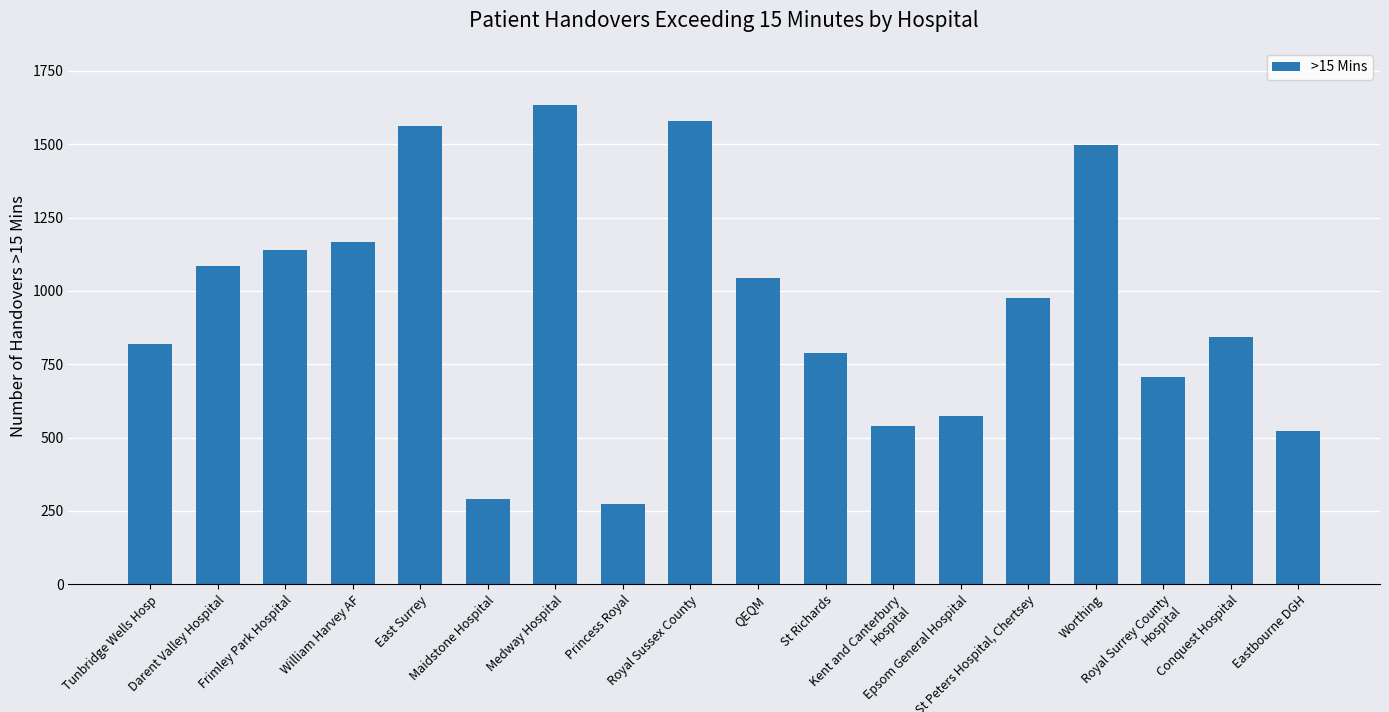

Reading left to right, extract all data points from this chart.

Tunbridge Wells Hosp=820	Darent Valley Hospital=1084	Frimley Park Hospital=1141	William Harvey AF=1166	East Surrey=1562	Maidstone Hospital=291	Medway Hospital=1633	Princess Royal=275	Royal Sussex County=1580	QEQM=1043	St Richards=788	Kent and Canterbury Hospital=540	Epsom General Hospital=575	St Peters Hospital, Chertsey=977	Worthing=1498	Royal Surrey County Hospital=708	Conquest Hospital=843	Eastbourne DGH=521